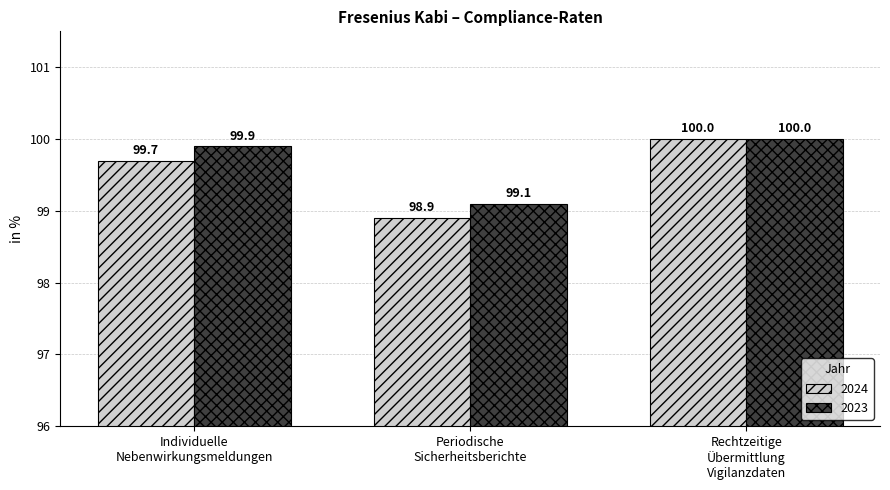

Rank the series by their average value, from lowest to highest.

2024, 2023